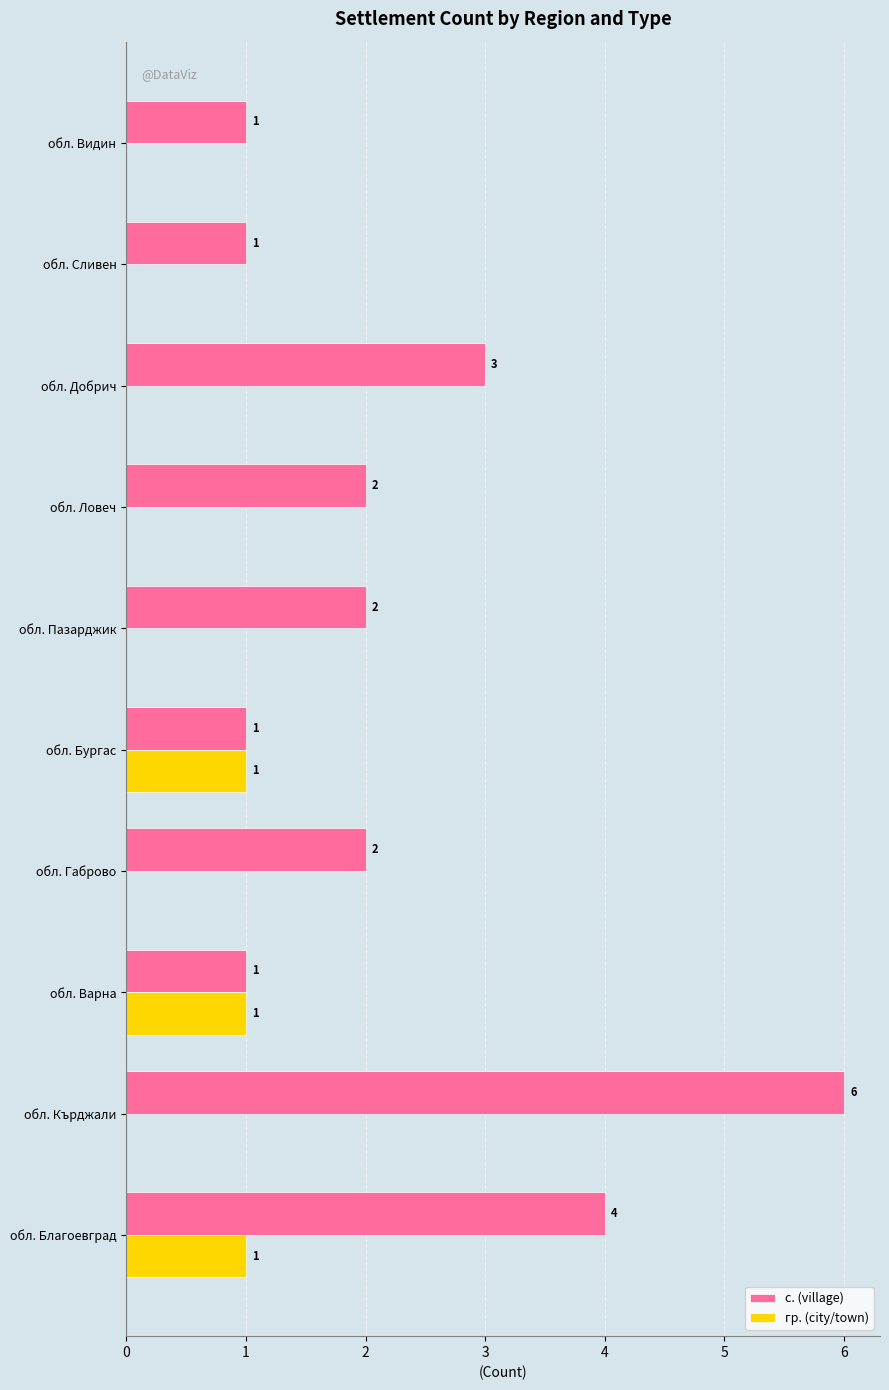

Where is с. (village) nearest to the value 3?

обл. Добрич